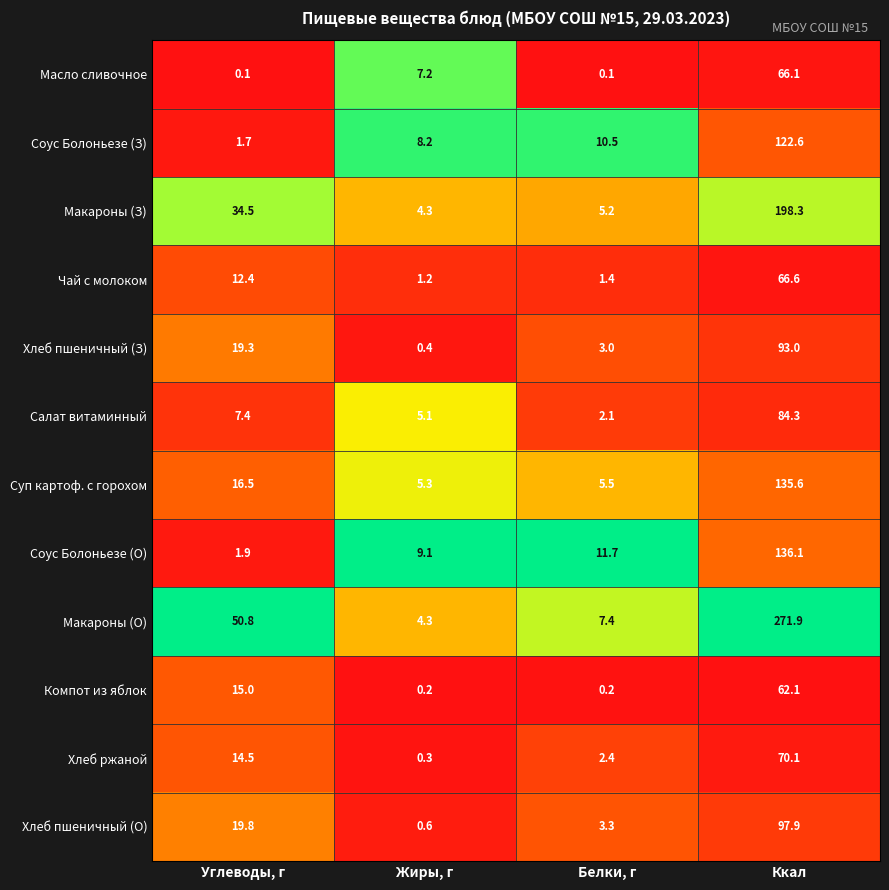

The value of Макароны (О) at Белки, г is 11.0. True or false?

False